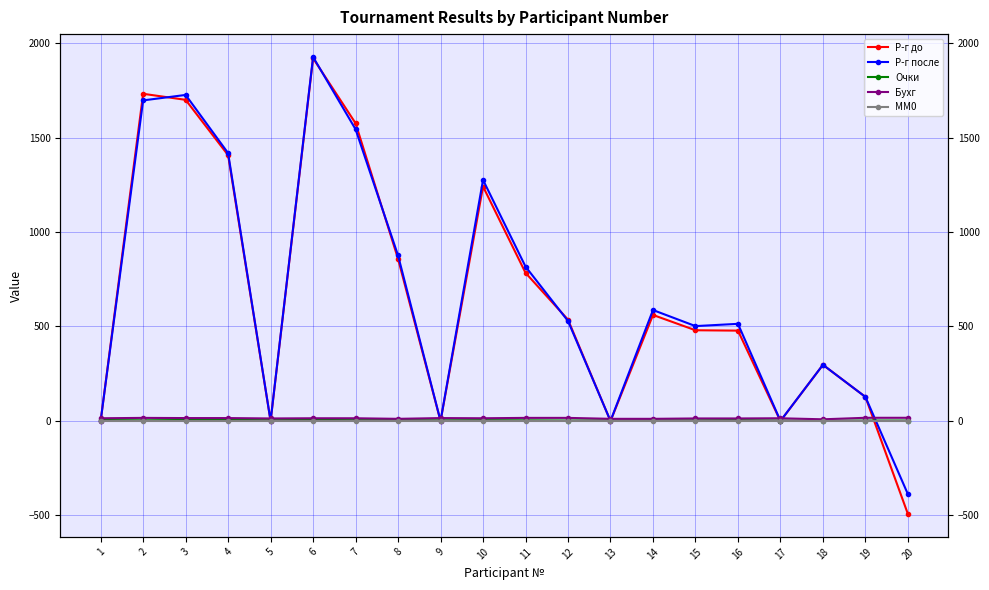

How many series are shown in this chart?

5